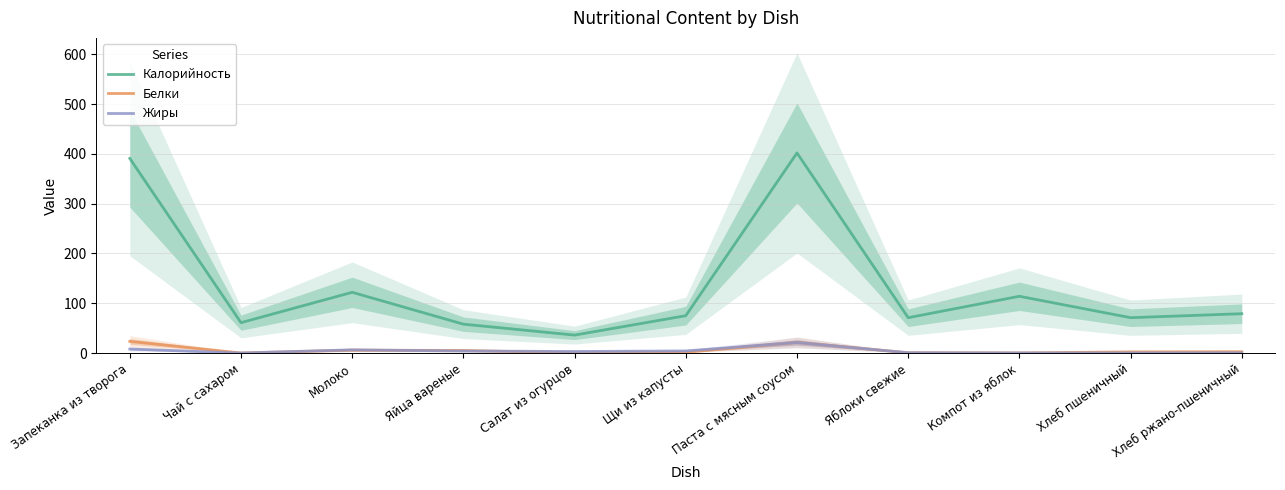

True or false: Калорийность and Жиры cross at least once.

False